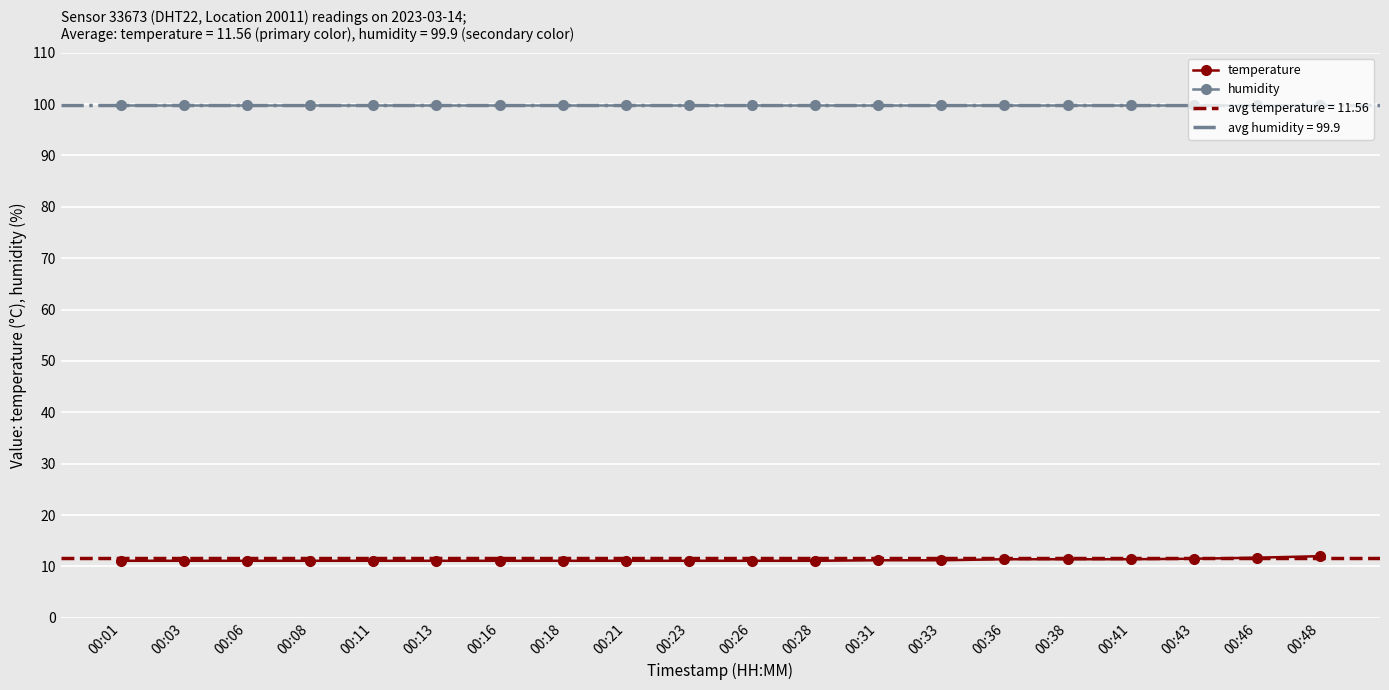

True or false: humidity and temperature cross at least once.

False